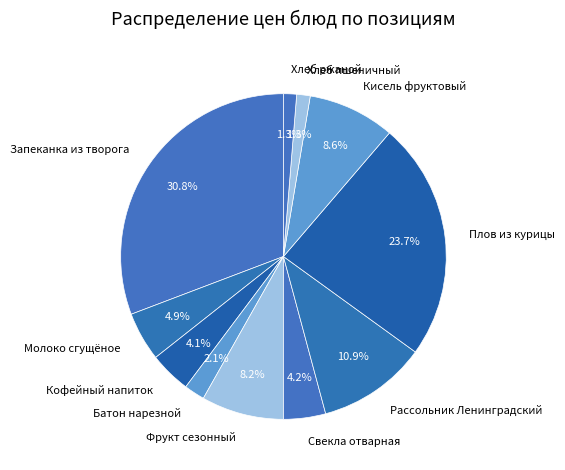

Between Кисель фруктовый and Хлеб ржаной, which is larger?

Кисель фруктовый